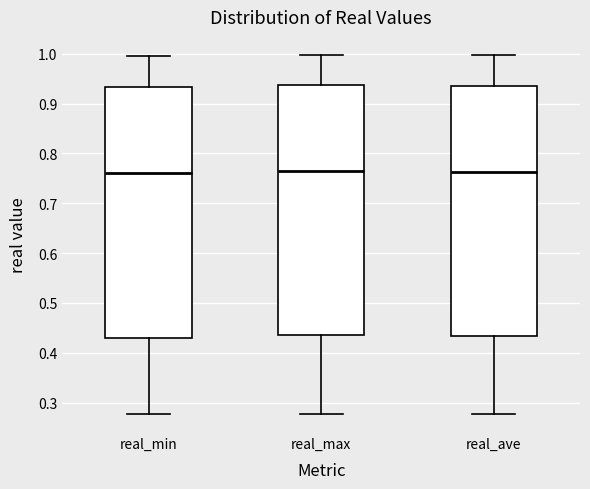

Reading left to right, transcribe this box plot: for each box, give where its median line is, the range the box spans, and where its two whiskers end, as read against the y-axis. The values are not printed on the chart, so give them approximately, as read against the axis.

real_min: median 0.76, box 0.43 to 0.93, whiskers 0.28 to 1.00
real_max: median 0.77, box 0.44 to 0.94, whiskers 0.28 to 1.00
real_ave: median 0.76, box 0.43 to 0.93, whiskers 0.28 to 1.00